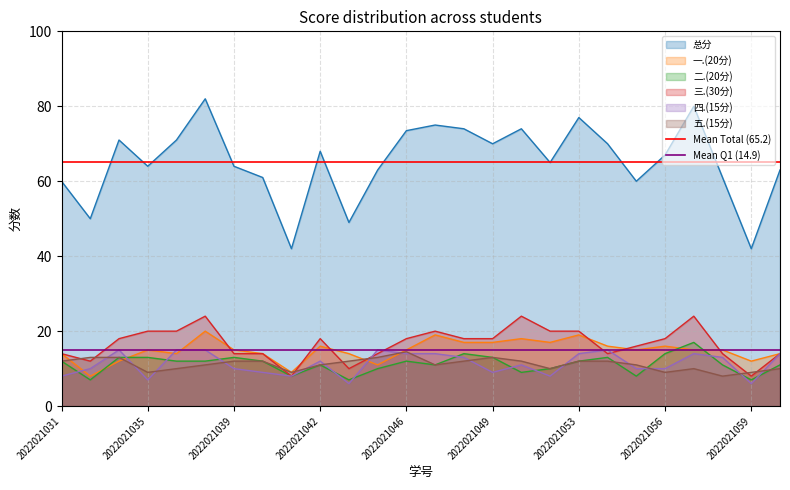

What is the approximate value of Mean Q1 (14.9) at 2022021031?

14.9